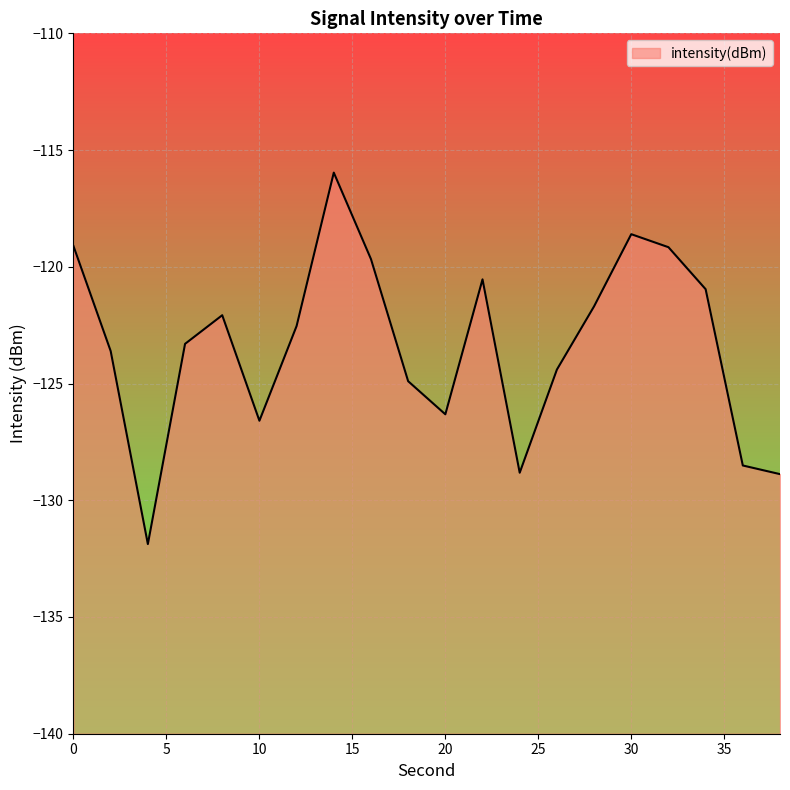

What is the value of the 1st point from the left?

-119.1